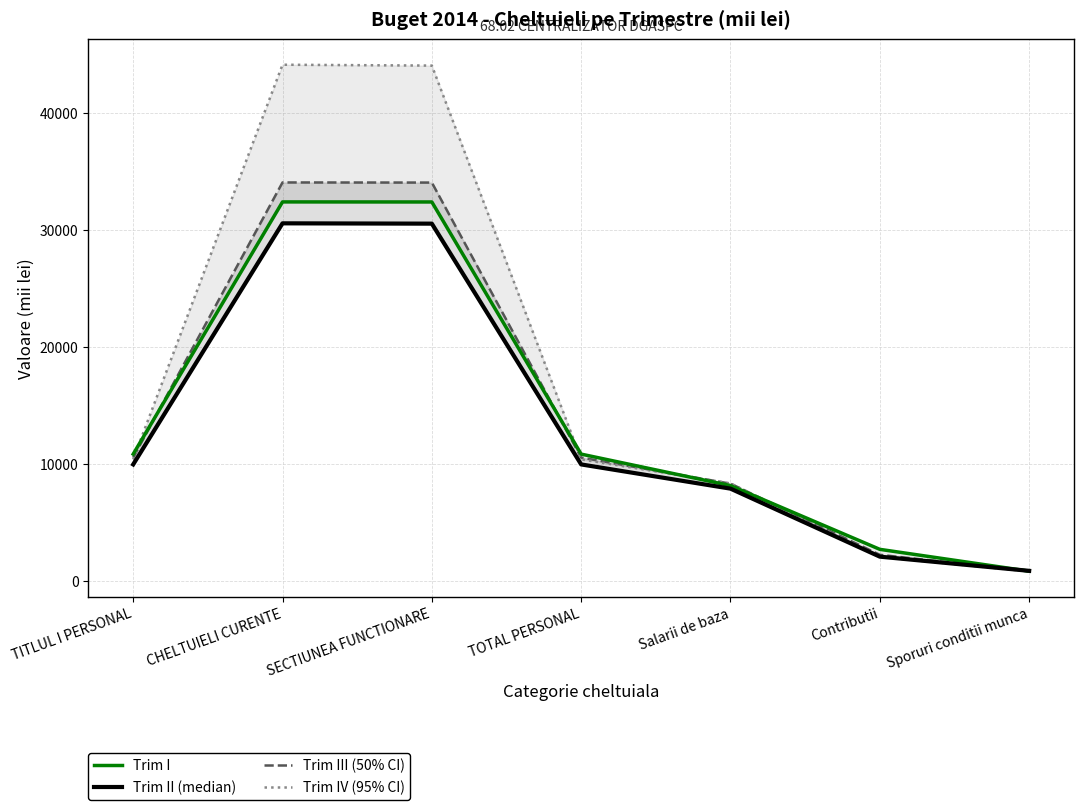

In Trim I, how many points are higher than both neighbors (excluding endpoints)?

1